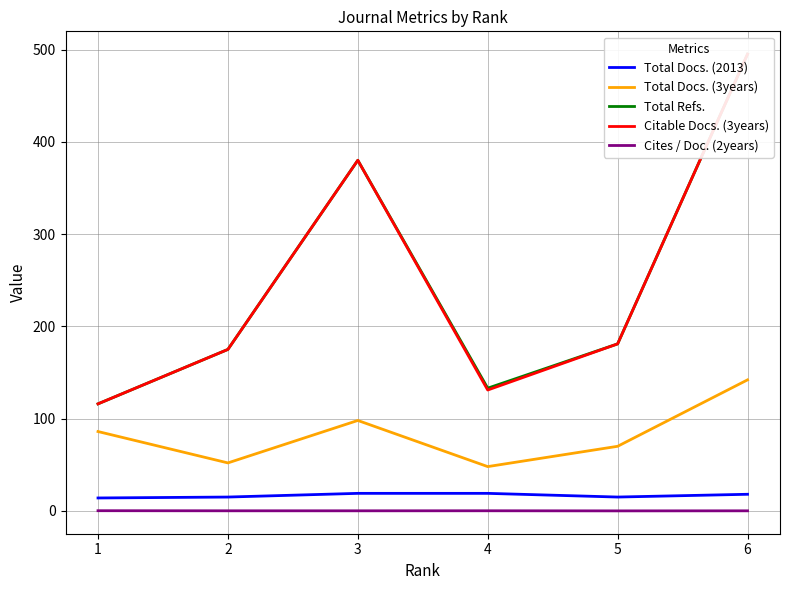

At which category is the sum across all series the highest?

6